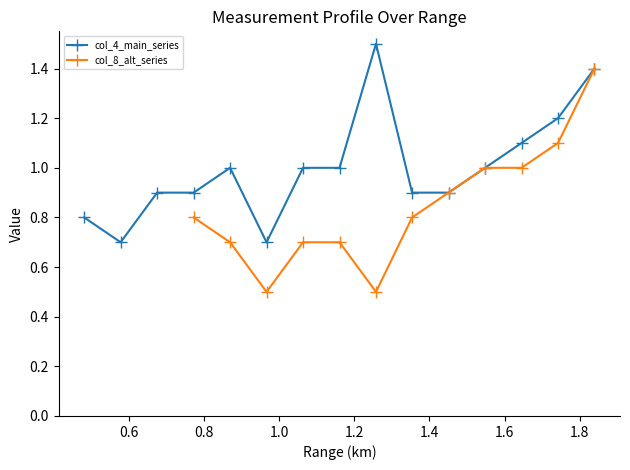

What is the maximum value for col_4_main_series?

1.5